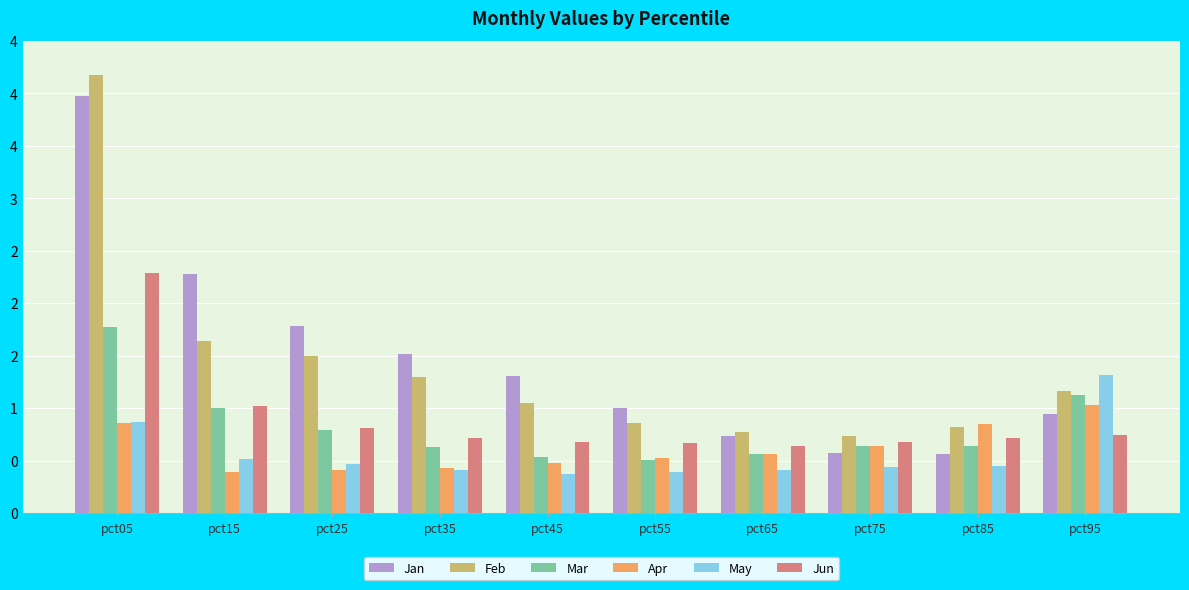

Does the chart contain any negative values?

No